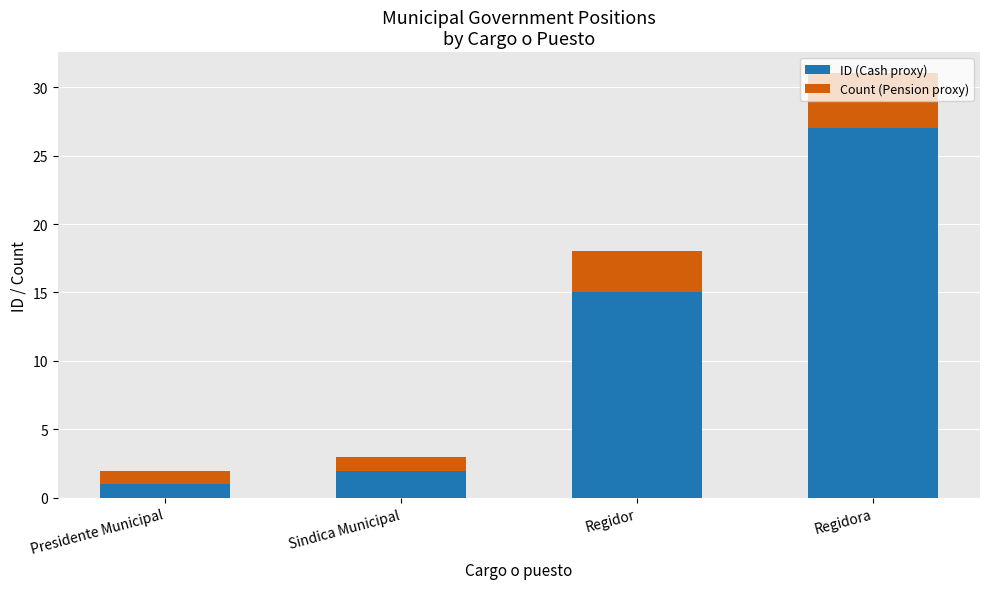

What is the sum of the ID (Cash proxy) values at Regidor and Sindica Municipal?

17